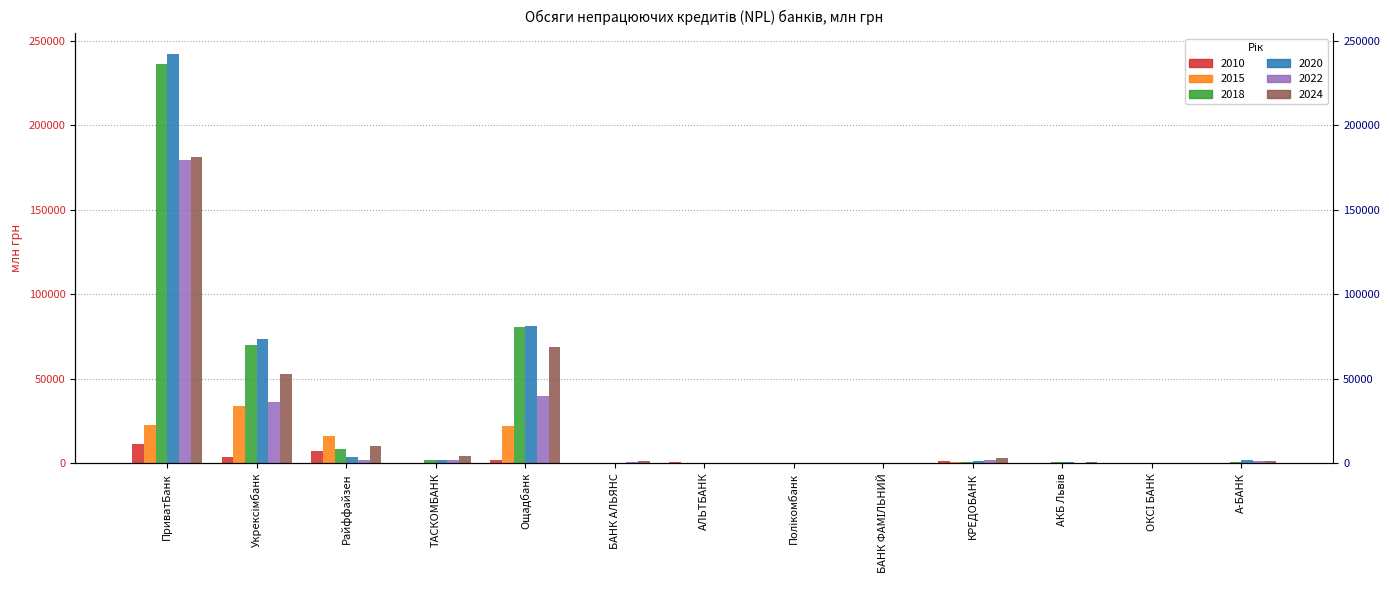

List the series in order of their peak value, highest first.

2020-01-01, 2018-01-01, 2024-01-01, 2022-01-01, 2015-01-01, 2010-01-01